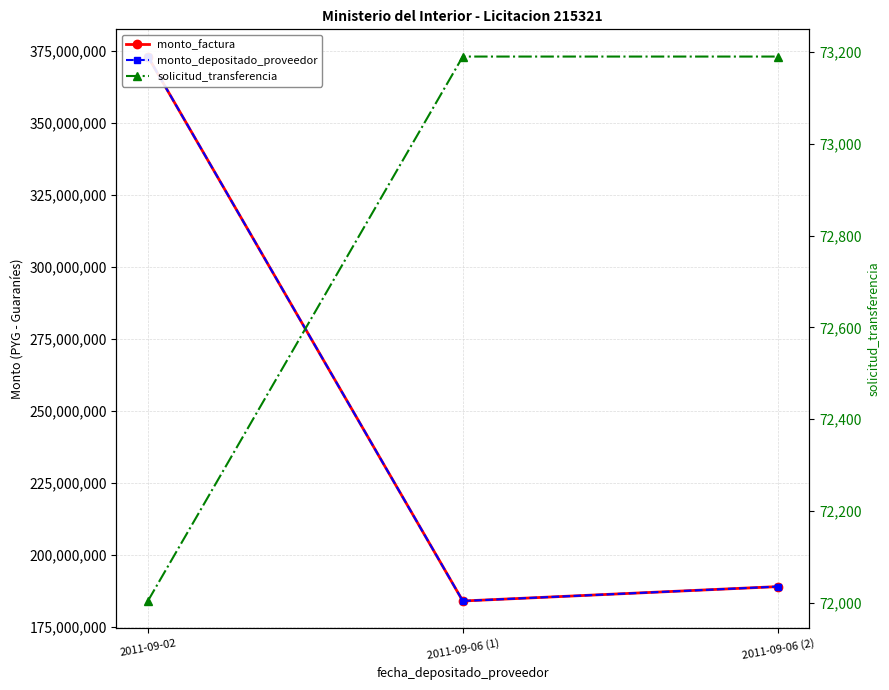

List the labels in order of monto_factura value, smallest first.

2011-09-06 (1), 2011-09-06 (2), 2011-09-02